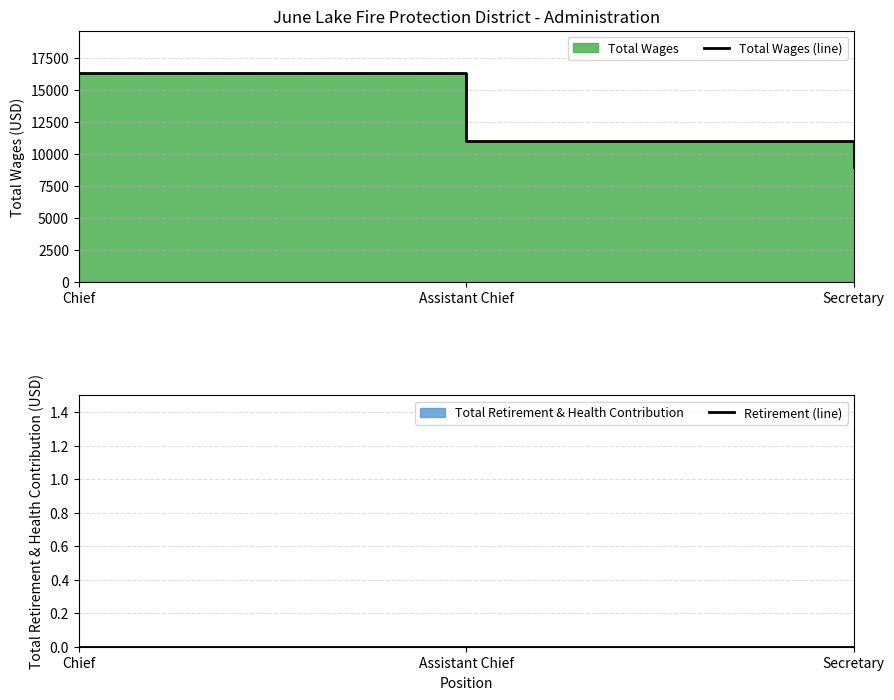

Where is Total Wages (line) nearest to the value 12664?

Assistant Chief